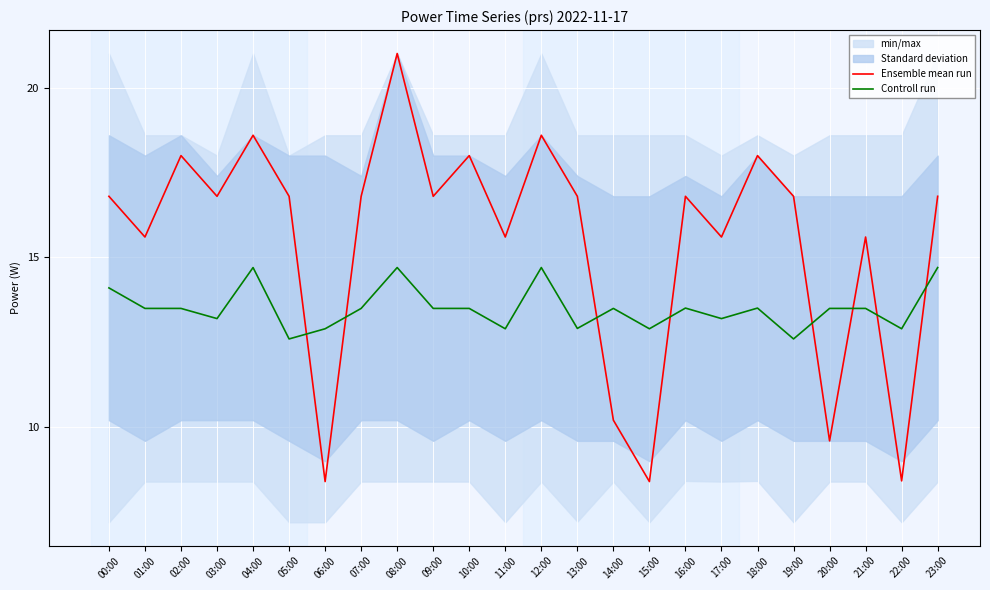

What is the minimum value shown in the chart?

8.4